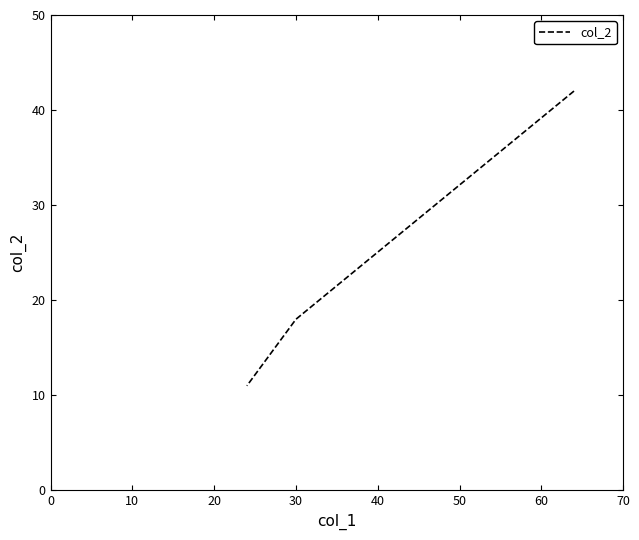

True or false: the data shows 13 at 0.

False